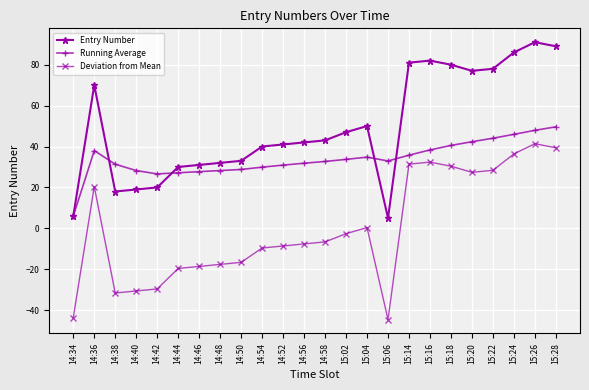

At 14:38, list the series in order from largest to smallest.

Running Average, Entry Number, Deviation from Mean